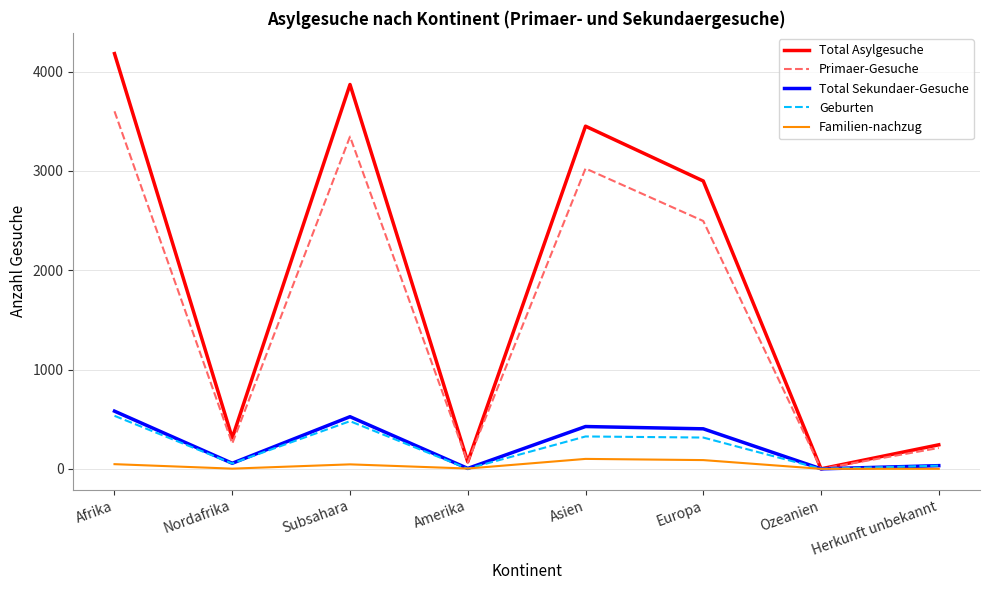

At Europa, list the series in order from largest to smallest.

Total Asylgesuche, Primaer-Gesuche, Total Sekundaer-Gesuche, Geburten, Familien-nachzug